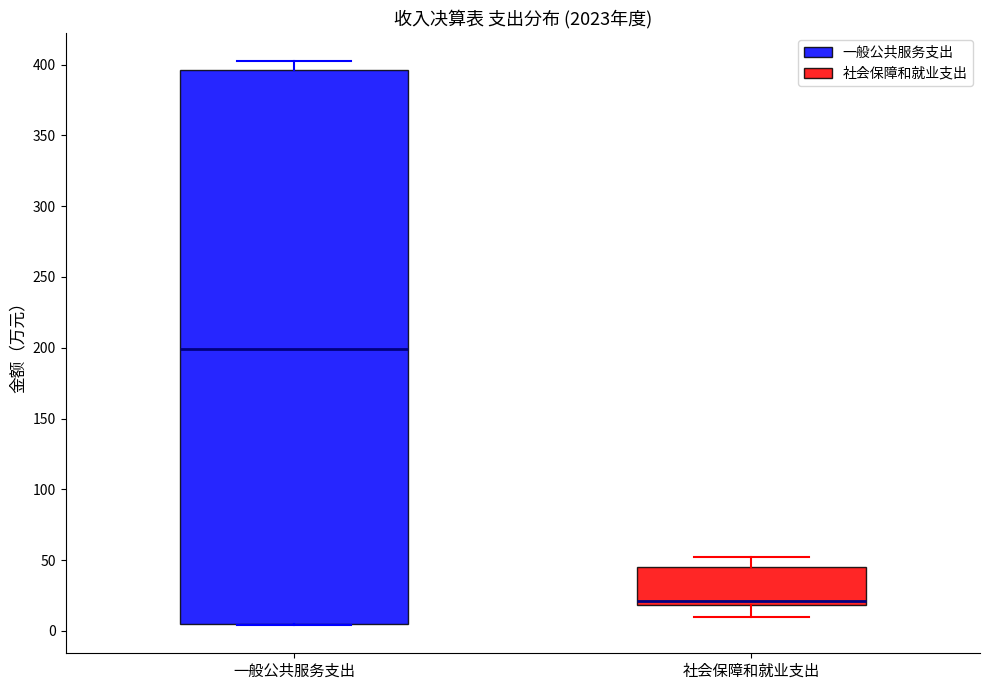

Reading left to right, read every box against the y-axis: the position of its median line, the range the box covers, and the ends of its whiskers. The values are not printed on the chart, so give them approximately, as read against the axis.

一般公共服务支出: median 200, box 5 to 395, whiskers 5 to 400
社会保障和就业支出: median 20 (just above the box's lower edge), box 20 to 45, whiskers 10 to 50